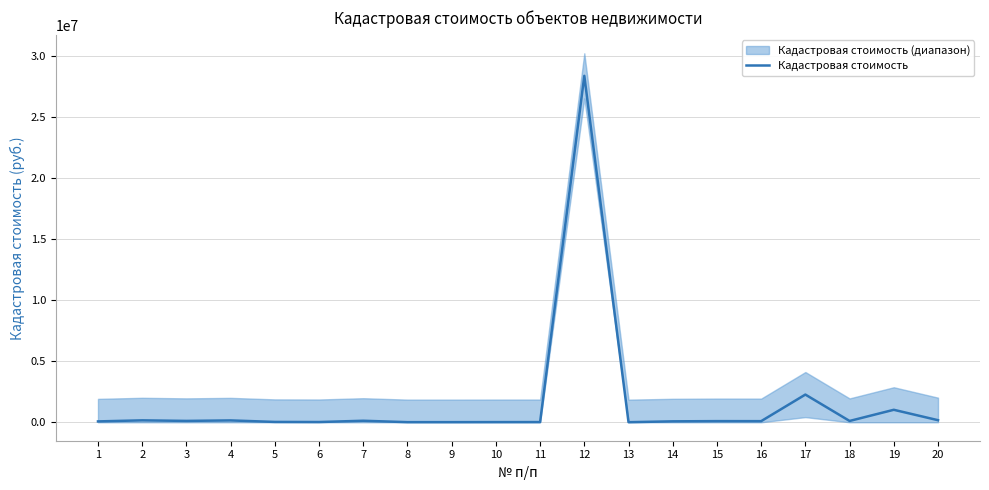

Rank the categories by value from highest to lowest.

12, 17, 19, 20, 2, 4, 7, 3, 18, 15, 16, 14, 1, 5, 6, 11, 10, 8, 9, 13